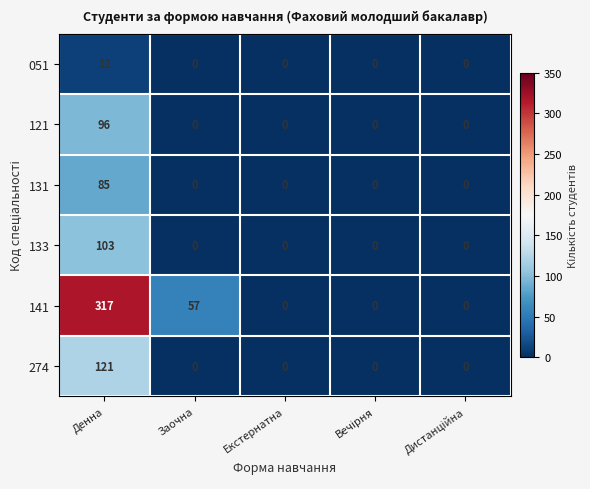

What is the sum of all 131 values?

85